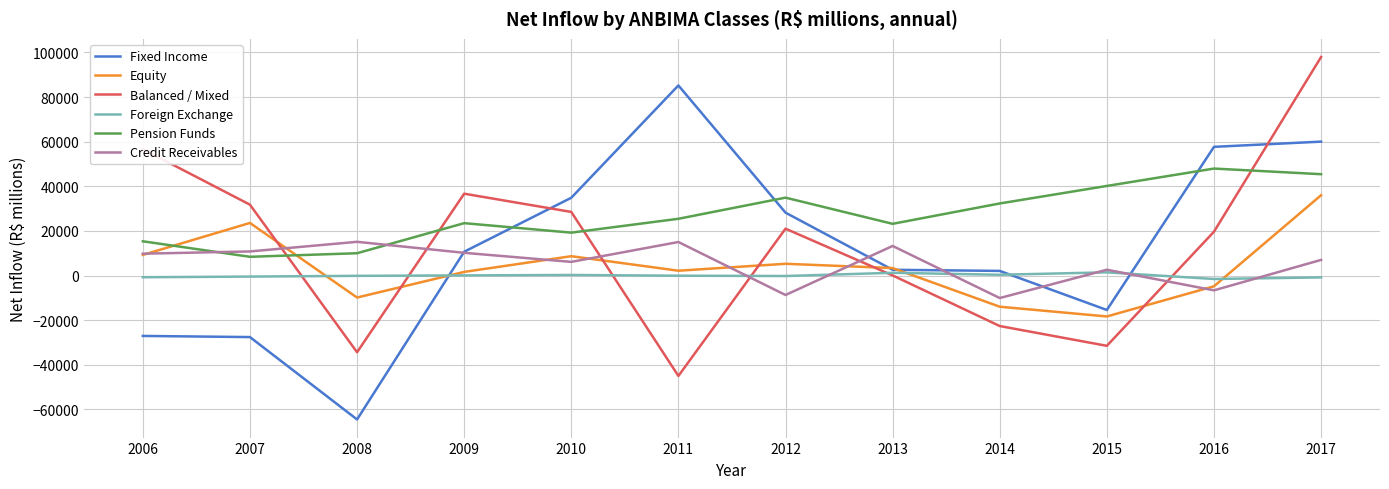

Is it true that Equity equals -4827.6 at 2016?

True